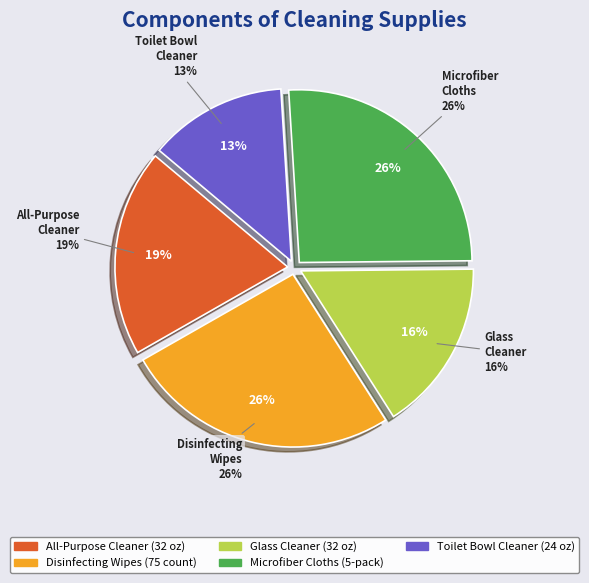

Is Toilet Bowl Cleaner (24 oz) the majority of the pie?

No